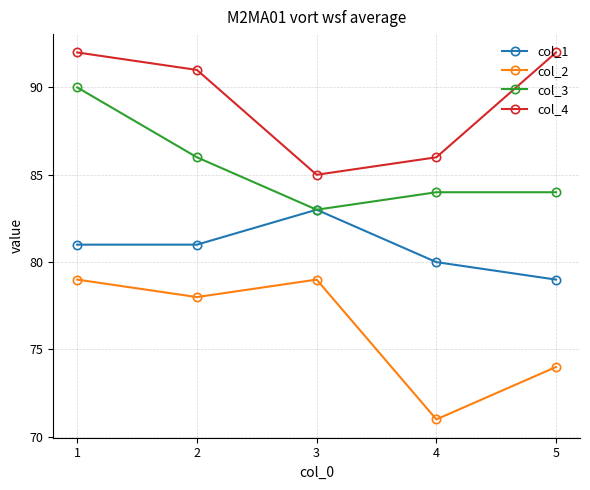

What is the sum of all col_4 values?

446